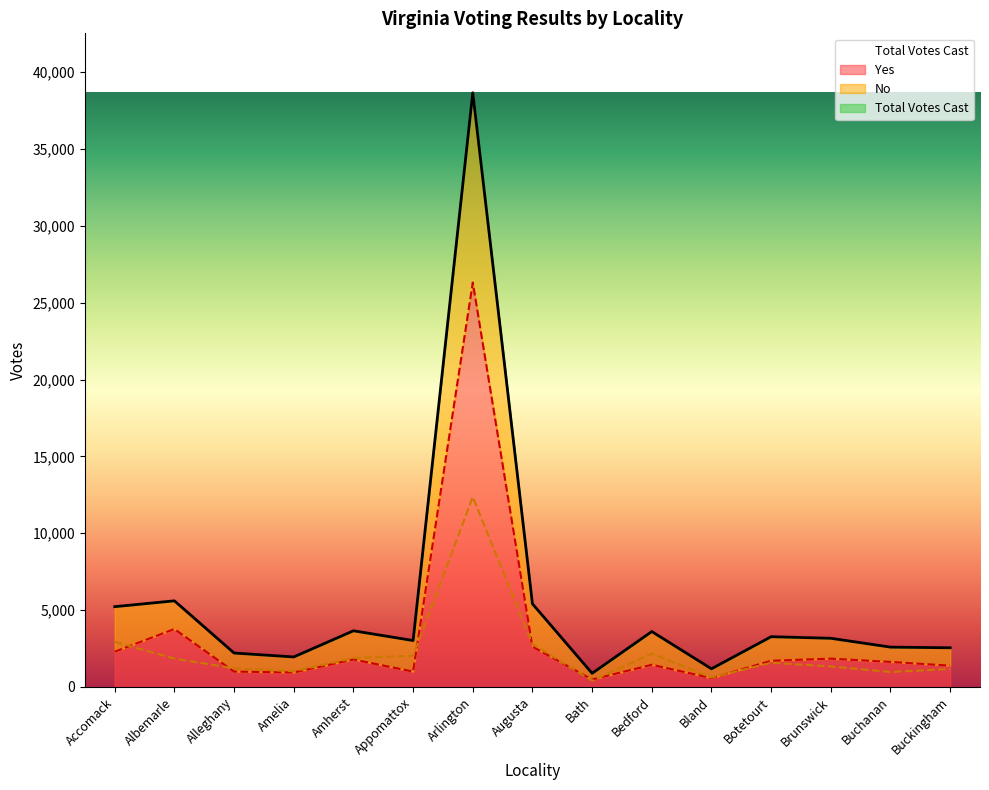

What is the minimum value shown in the chart?

403